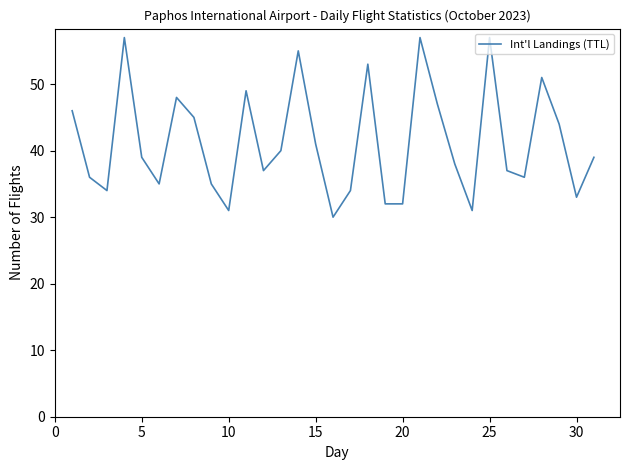

What is the minimum value shown in the chart?

30